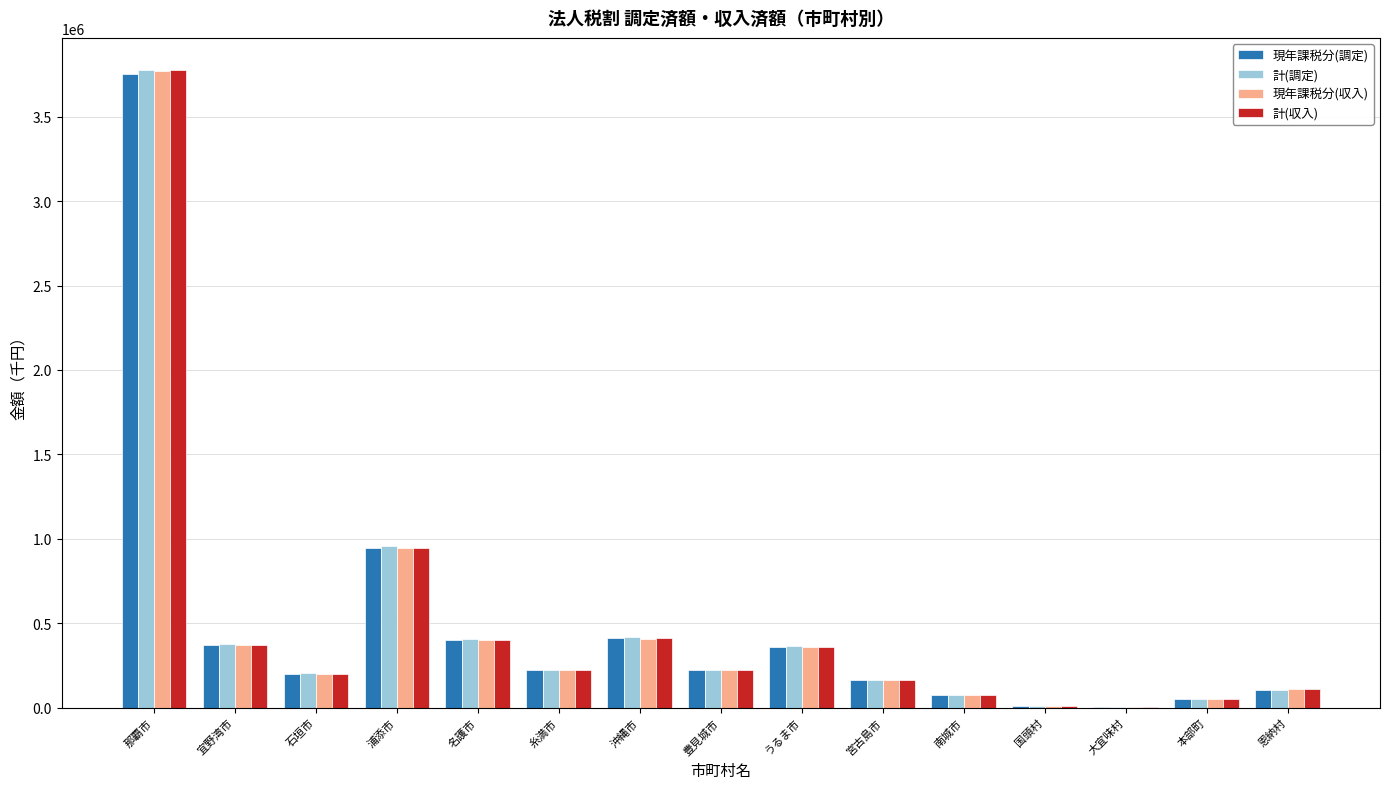

Between 宜野湾市 and 国頭村, which series saw the biggest shift?

計(調定)